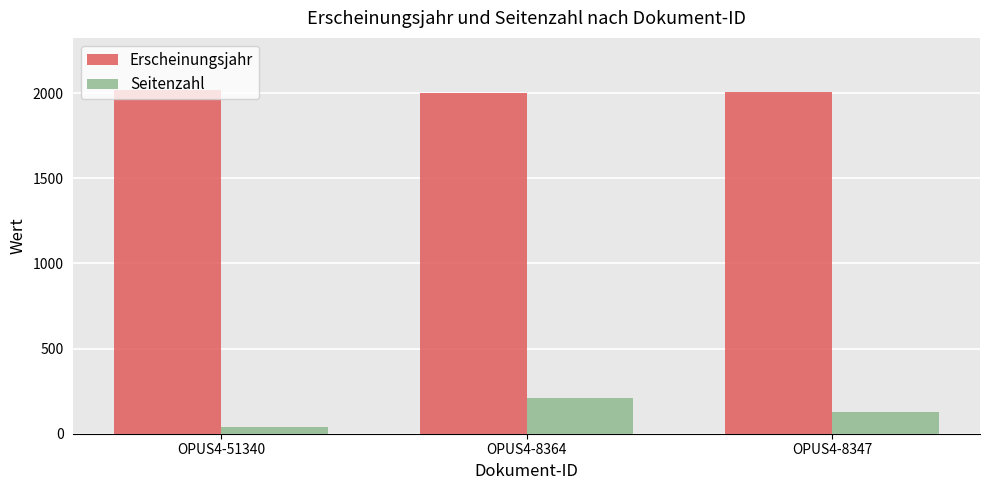

At which label does Erscheinungsjahr first exceed 2009?

OPUS4-51340